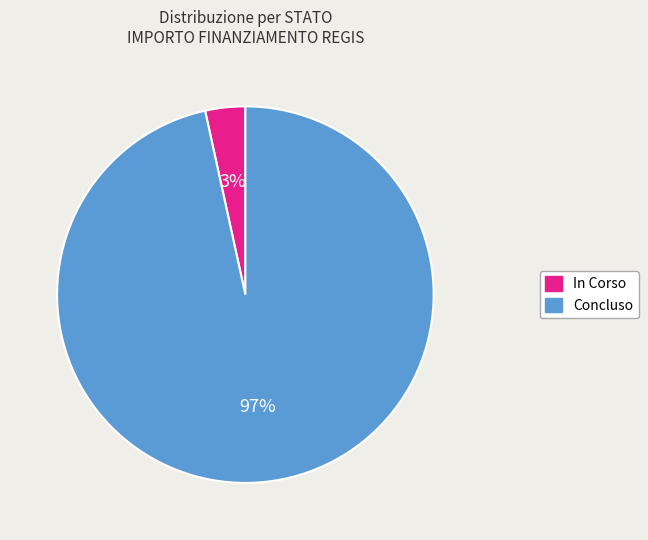

Rank the categories by value from lowest to highest.

In Corso, Concluso